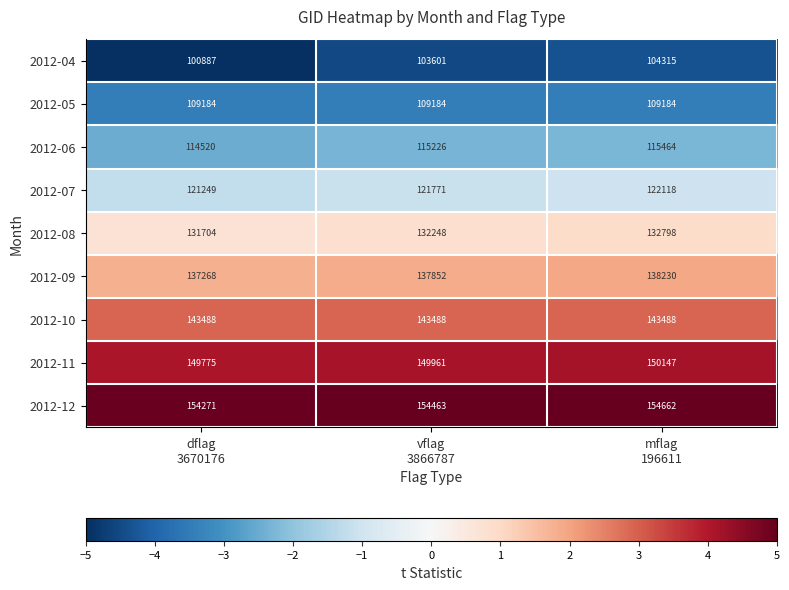

Count the number of data series in this chart.

9